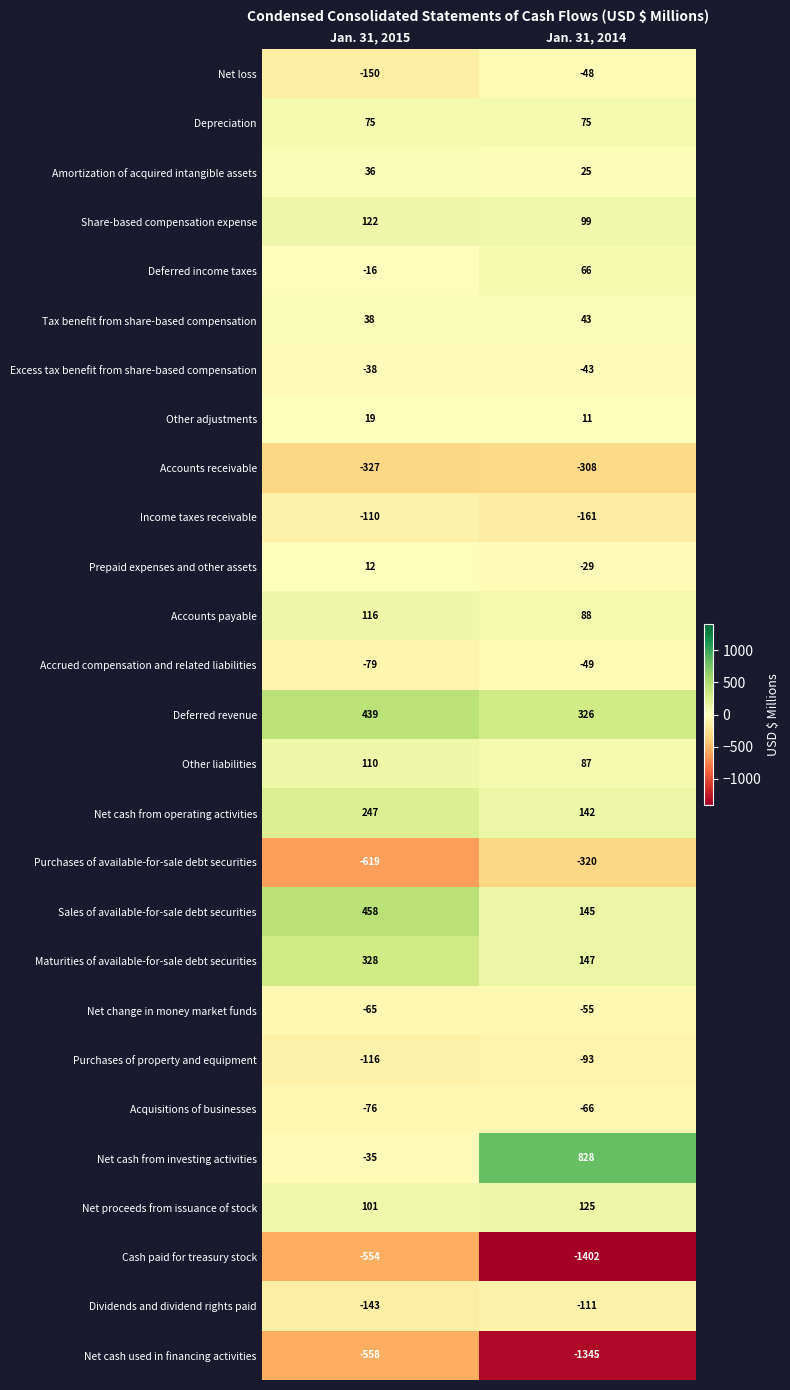

What is the spread (max minus min) of values at Jan. 31, 2015?

1077